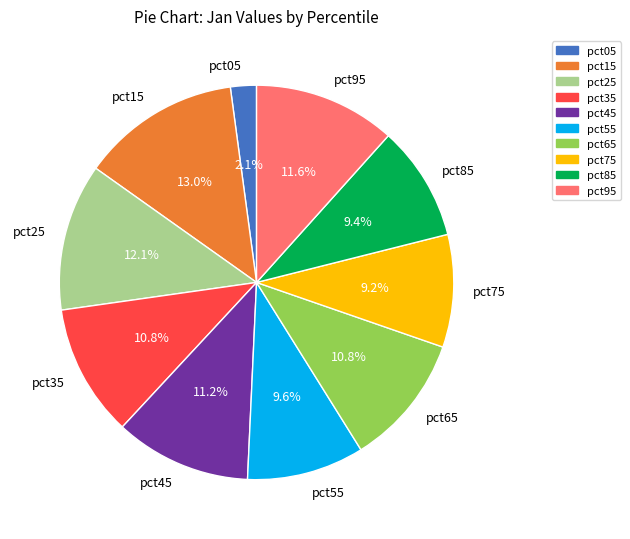

To the nearest percent, what portion does pct75 represent?

9%